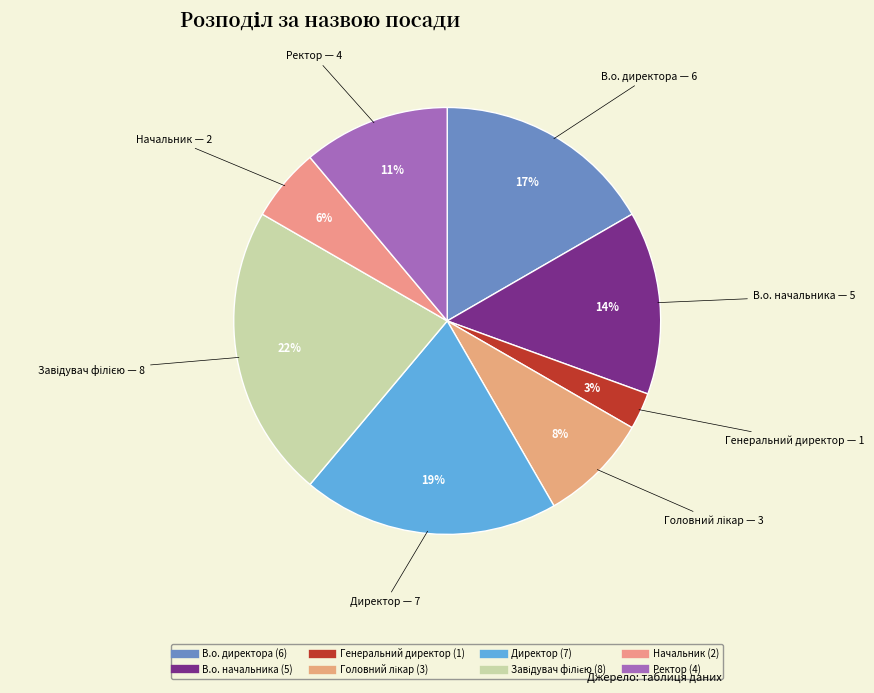

To the nearest percent, what is the average slice percentage?

12%